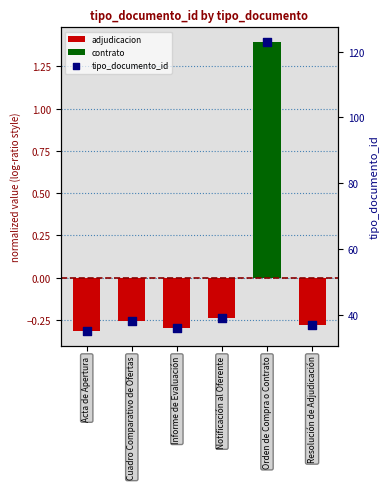

What is the change in value from Informe de Evaluación to Orden de Compra o Contrato?

+87